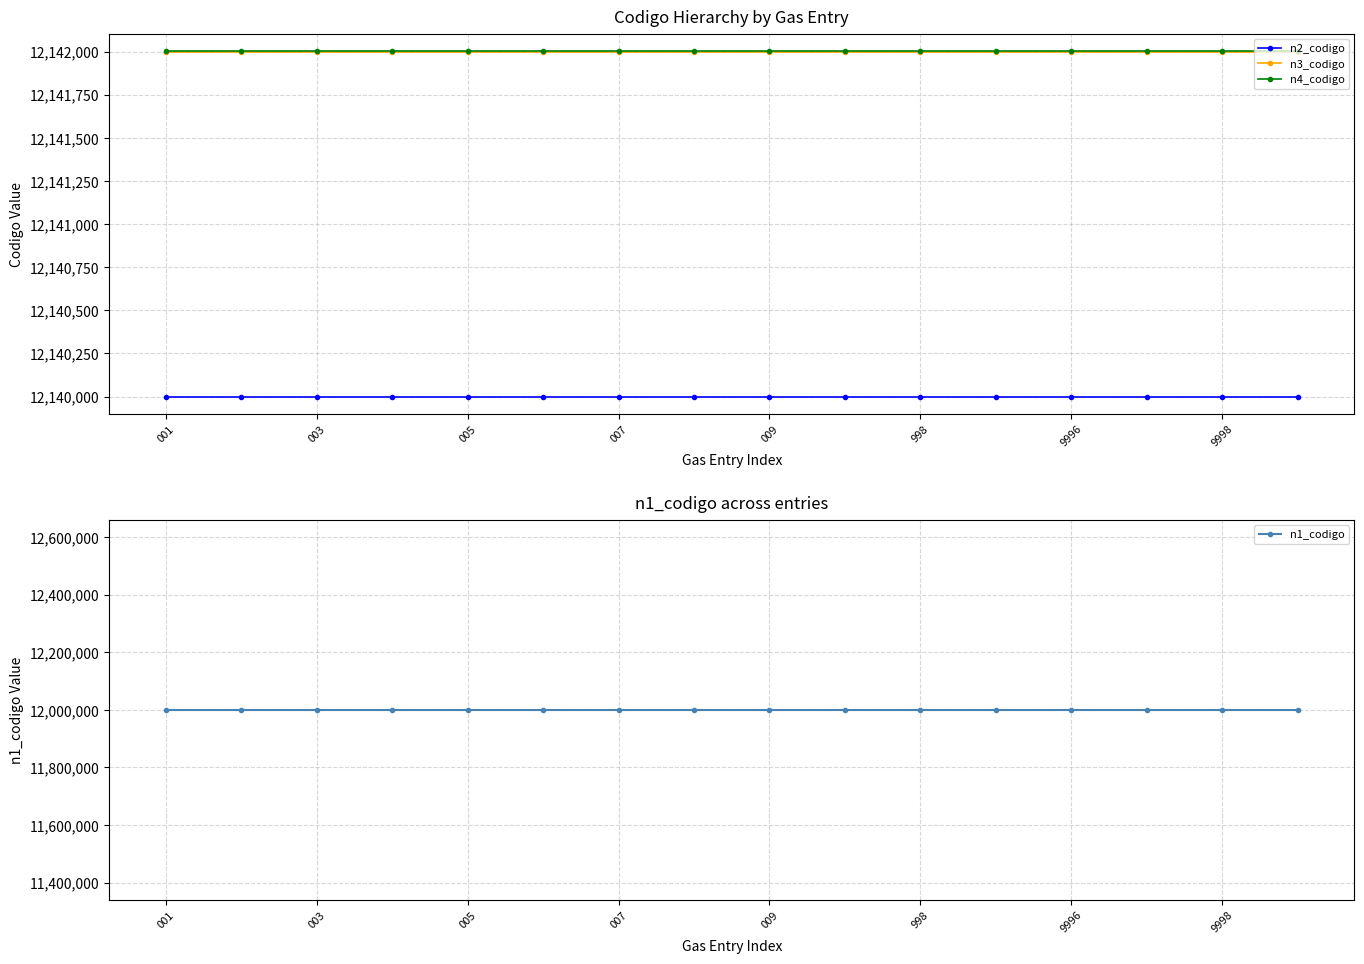

How many lines are shown in the chart?

4